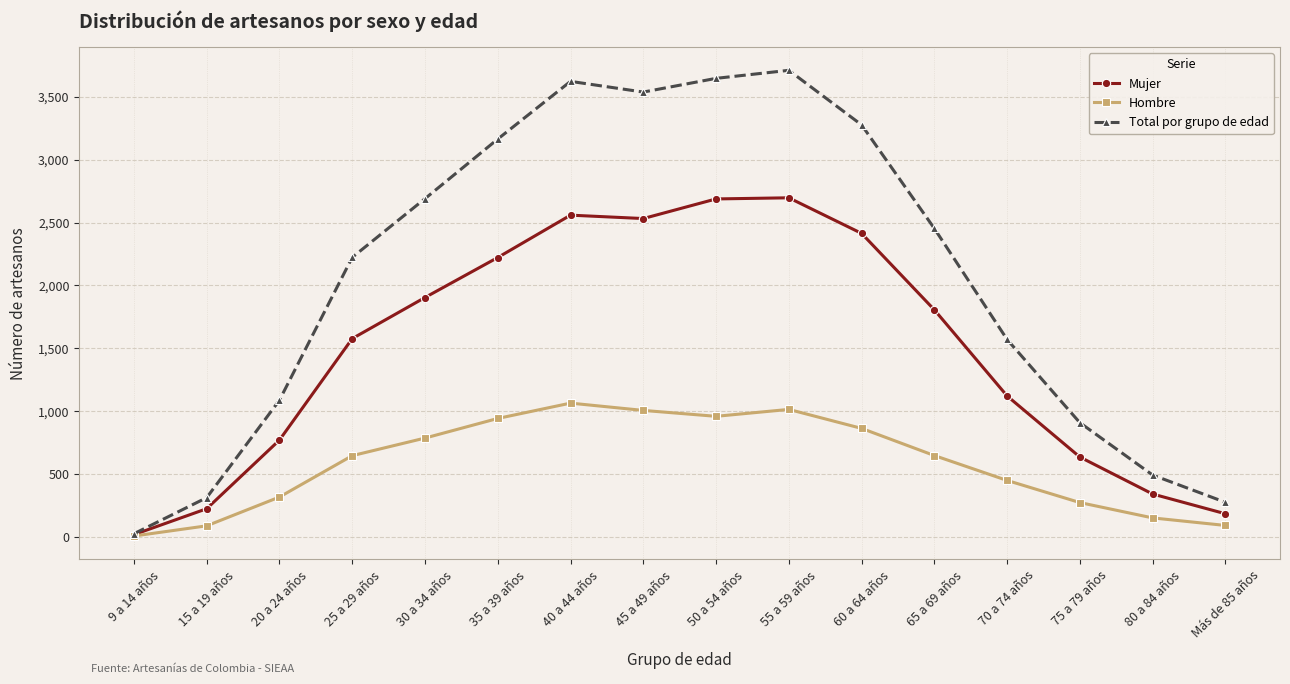

Which series has the largest range (max minus min)?

Total por grupo de edad